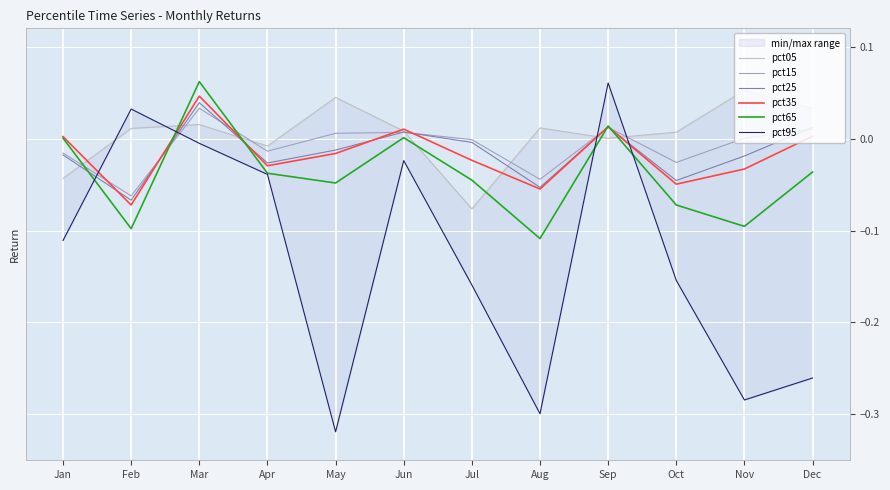

Rank the categories by pct15 value from highest to lowest.

Mar, Sep, Dec, Jun, May, Nov, Jul, Apr, Jan, Oct, Aug, Feb